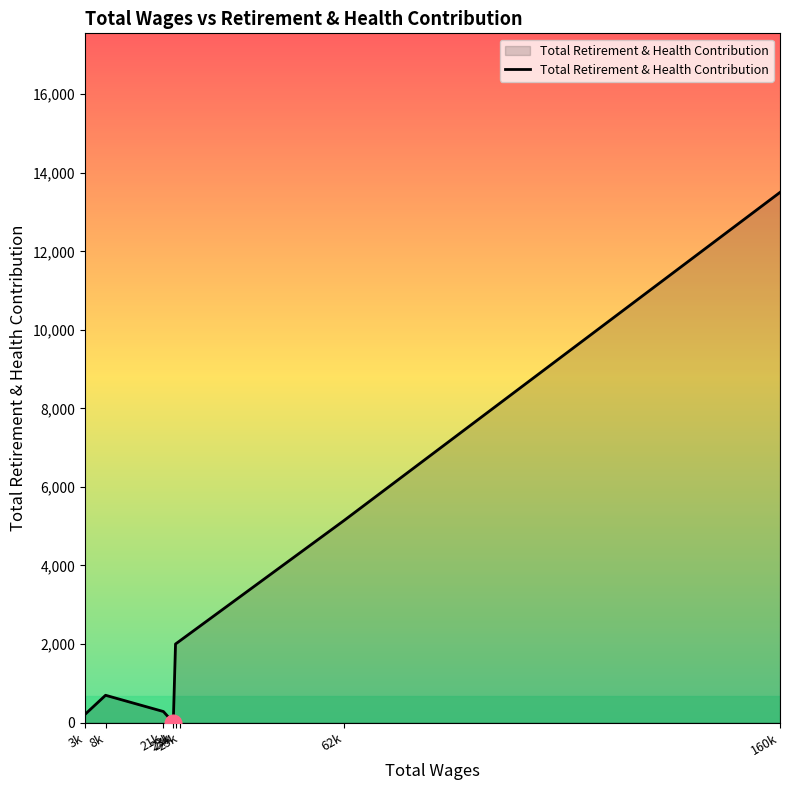

What is the difference between the second highest and minimum values?

5144